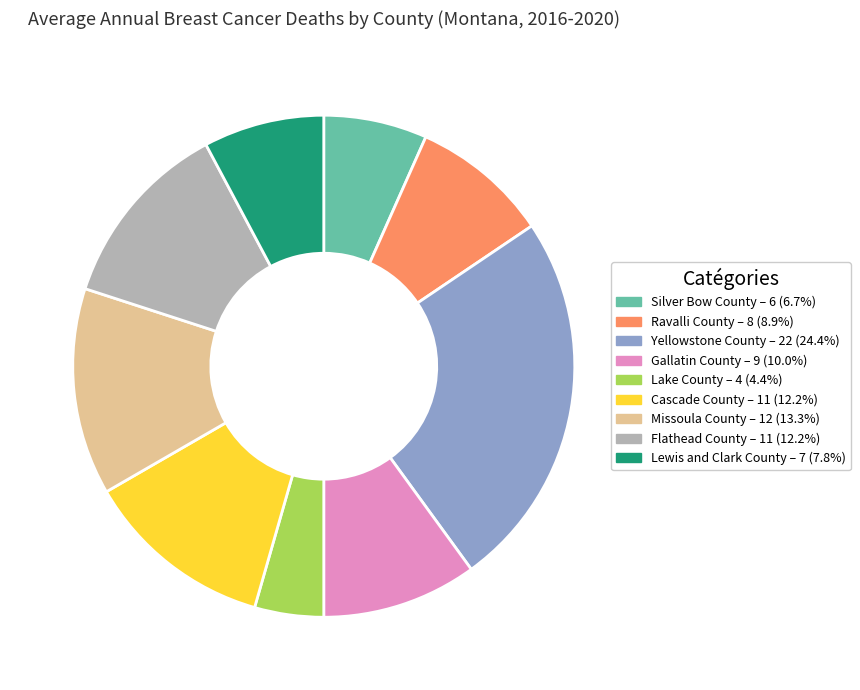

Is it true that Cascade County is 1% of the pie?

False